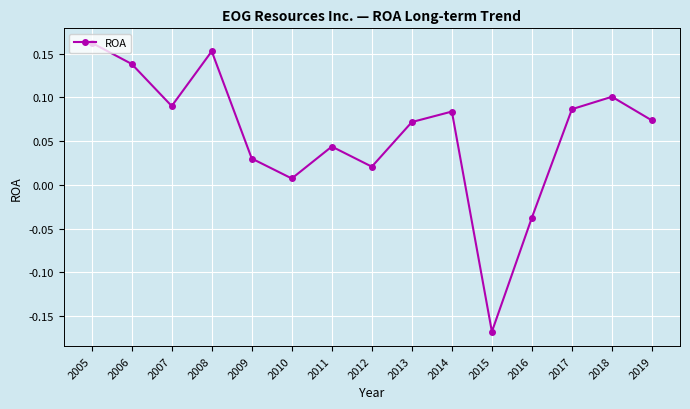

Which has a higher value, 2017 or 2005?

2005